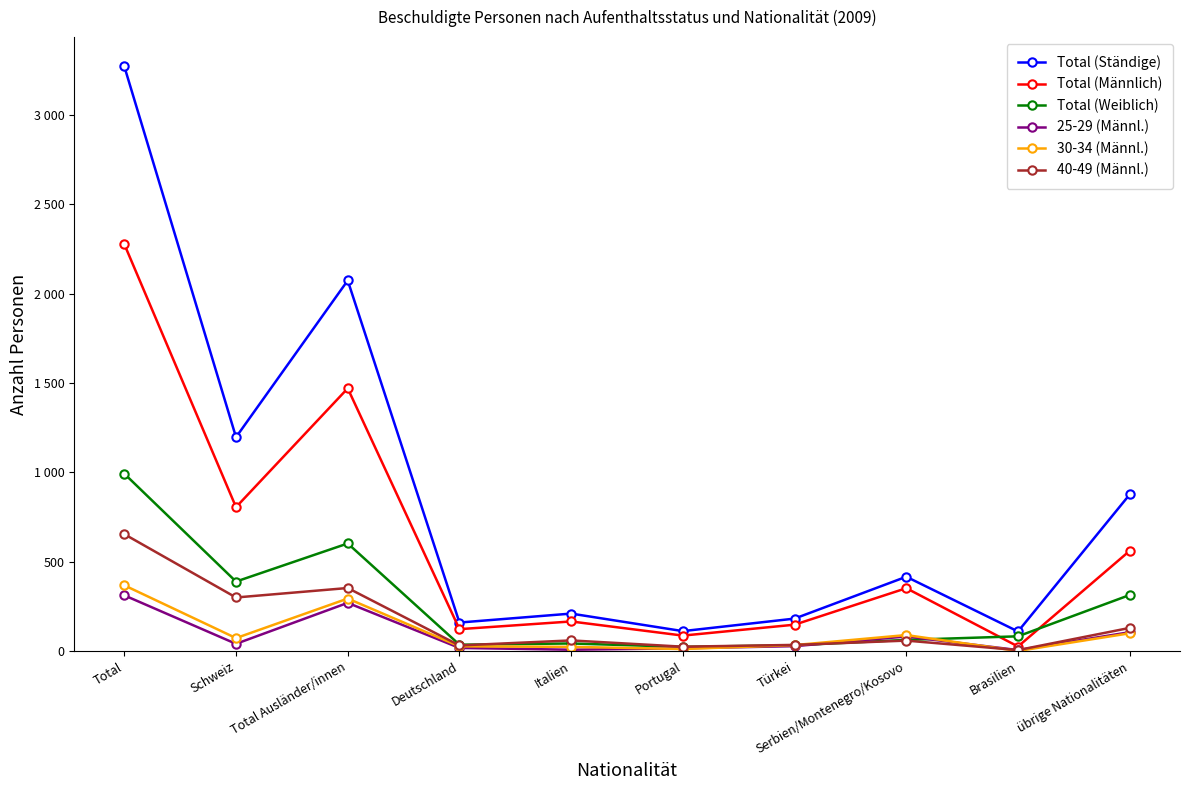

What is the spread (max minus min) of values at Total?

2957